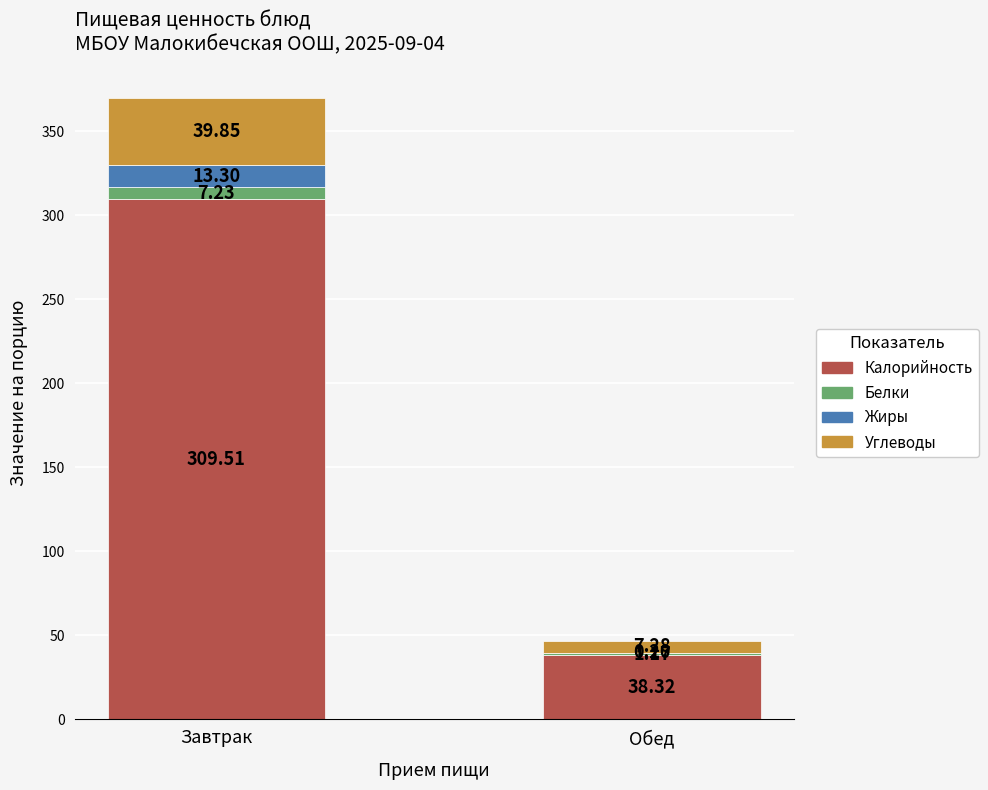

At which category is the sum across all series the highest?

Завтрак